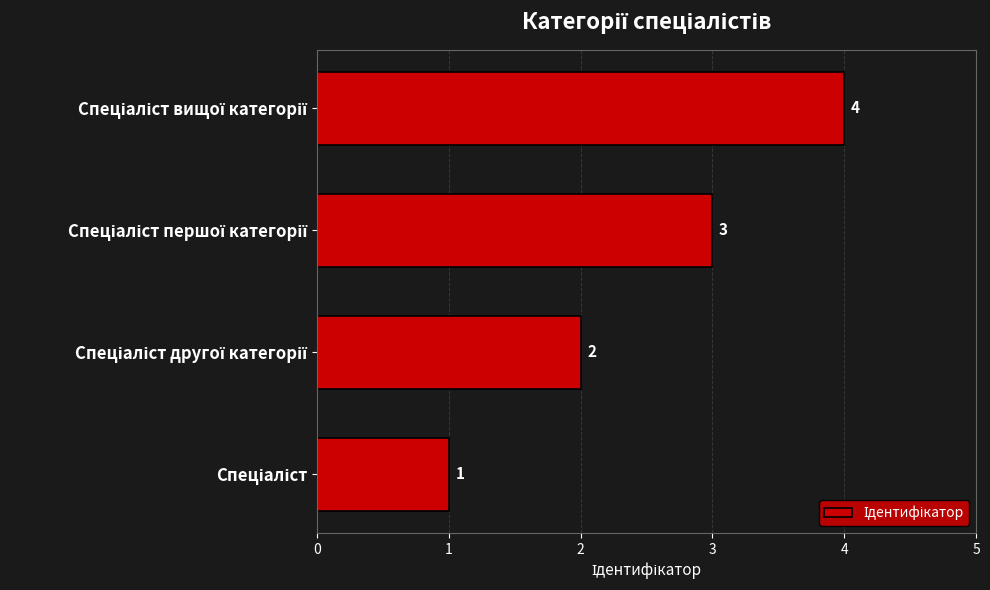

What is the sum of all values?

10